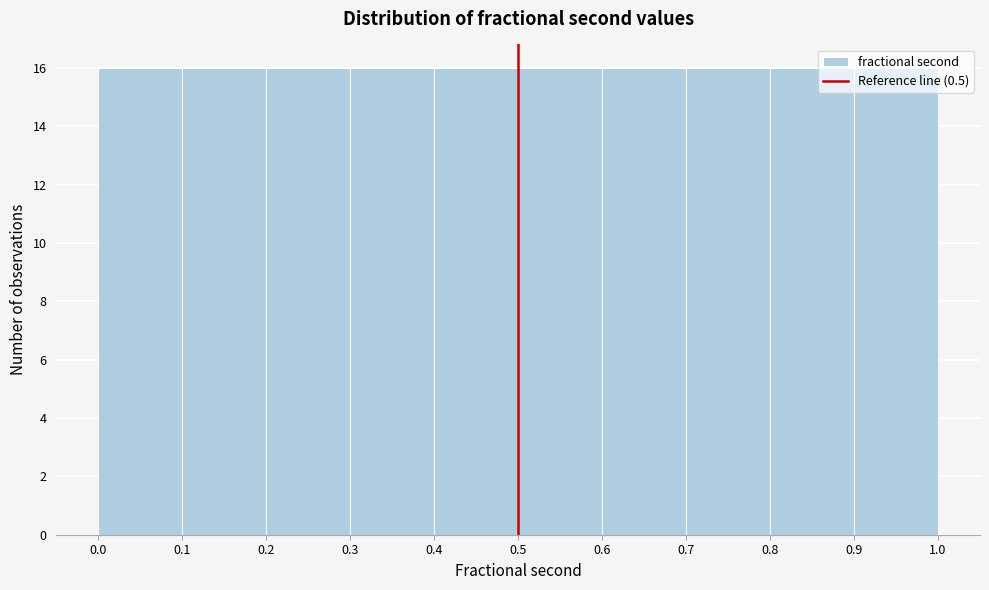

Reading left to right, transcribe this chart: for each bar, give the range it covers on the x-axis and its height. The values are not printed on the chart, so give them approximately, as read against the axis.

0.0 to 0.1: 16
0.1 to 0.2: 16
0.2 to 0.3: 16
0.3 to 0.4: 16
0.4 to 0.5: 16
0.5 to 0.6: 16
0.6 to 0.7: 16
0.7 to 0.8: 16
0.8 to 0.9: 16
0.9 to 1.0: 16